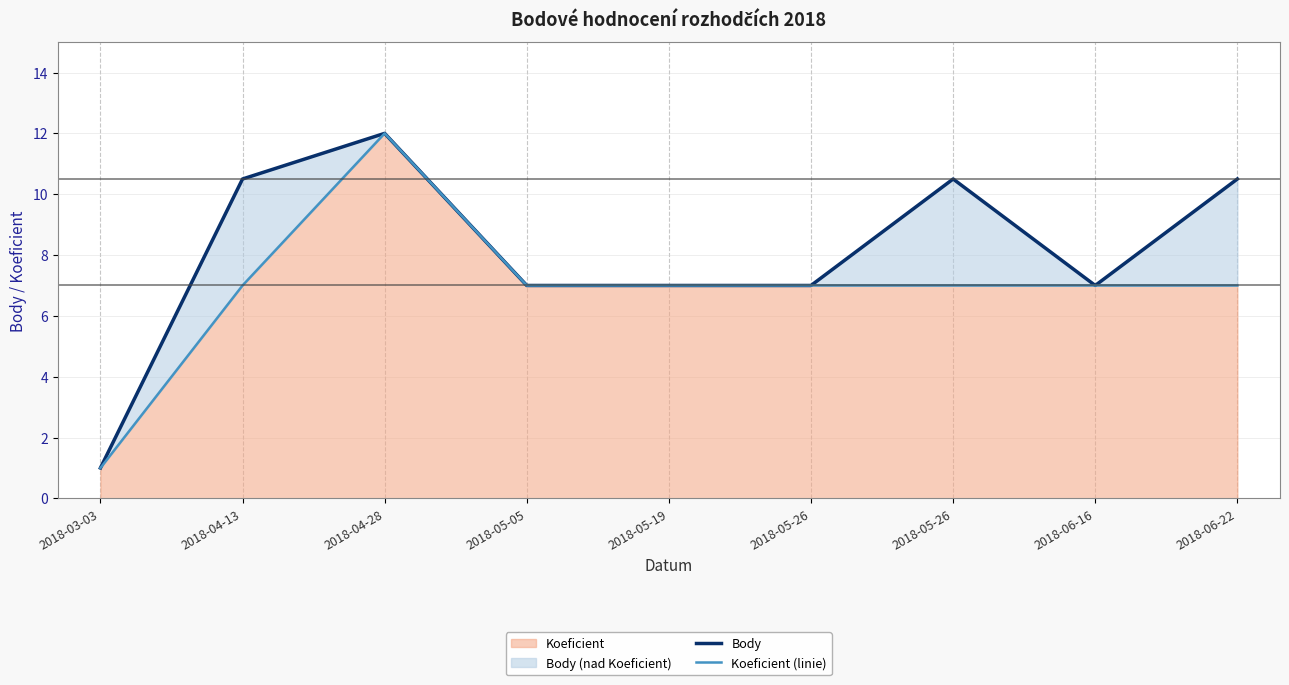

Reading right to left, list all the values displayed in this chart.

Body: 10.5	7.0	10.5	7.0	7.0	7.0	12.0	10.5	1.0
Koeficient (linie): 7.0	7.0	7.0	7.0	7.0	7.0	12.0	7.0	1.0